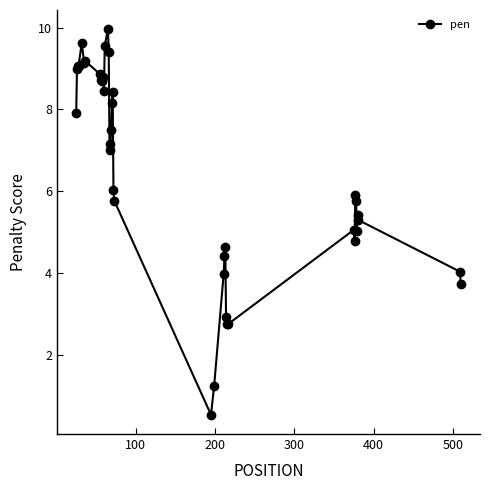

What is the minimum value shown in the chart?

0.5